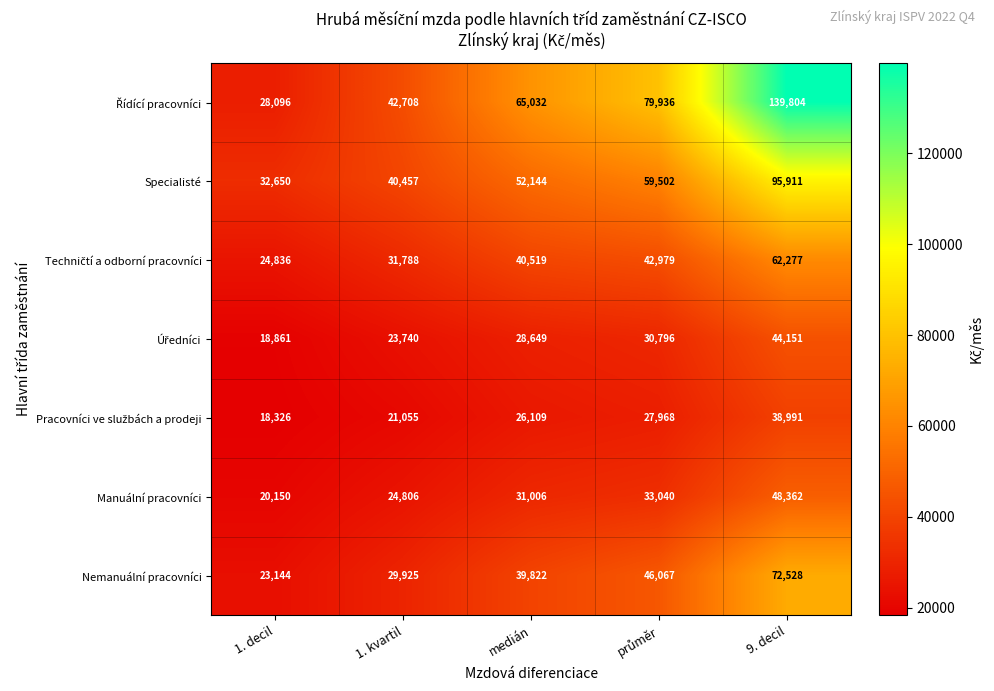

What is the difference between the highest and lowest values at 1. decil?

14324